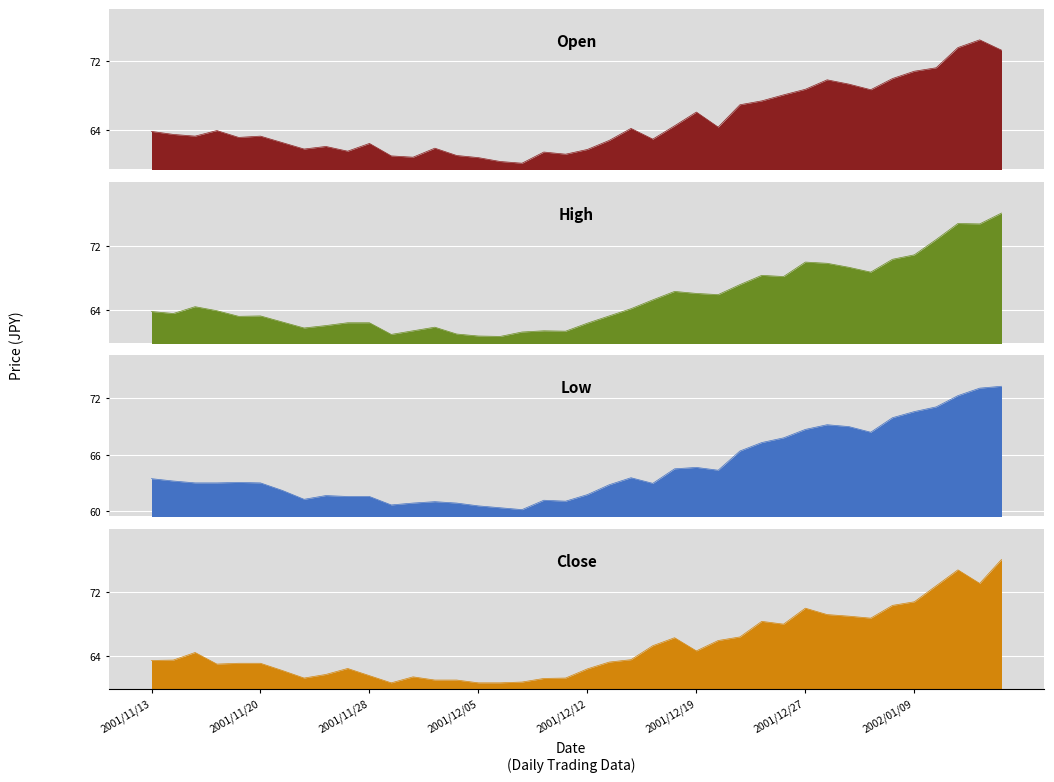

What position from the left is 2001/11/26?

9